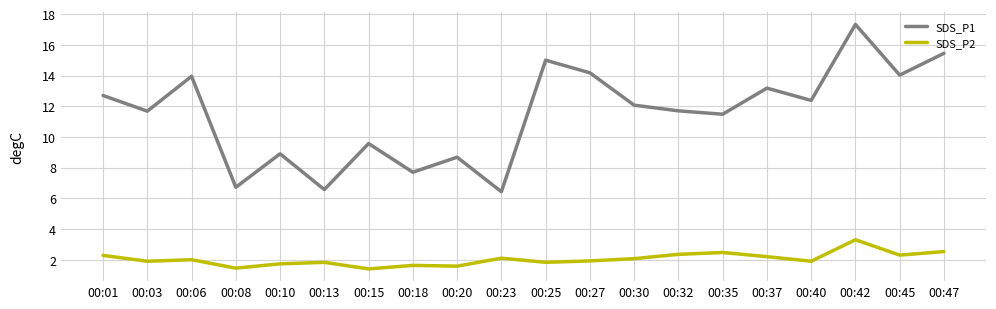

Is it true that SDS_P2 equals 2.3 at 00:45?

True